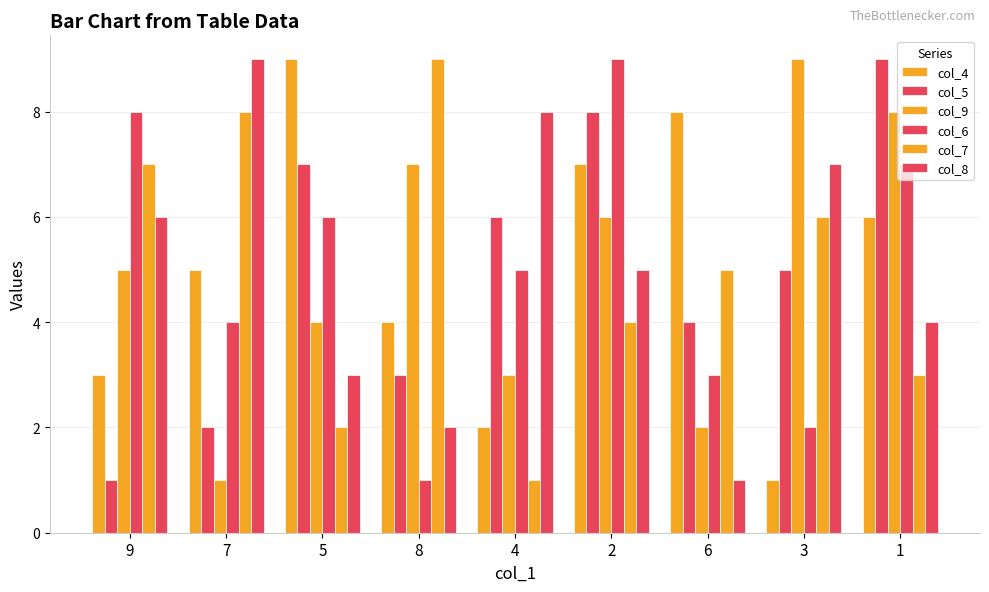

True or false: col_7 has a value of 1 at 4.

True